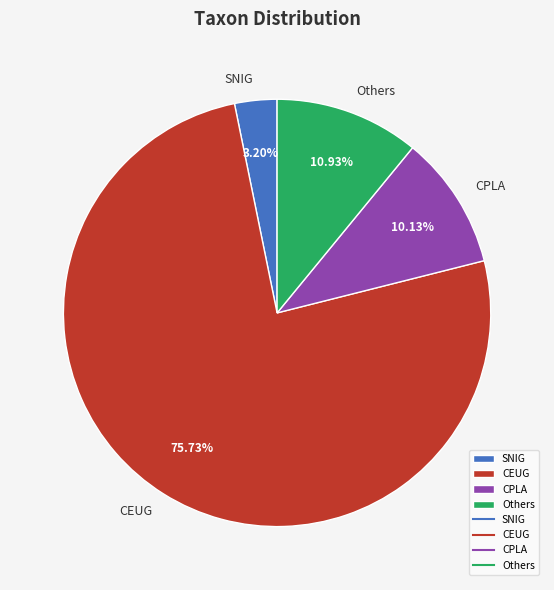

Which category has the biggest portion of the pie?

CEUG